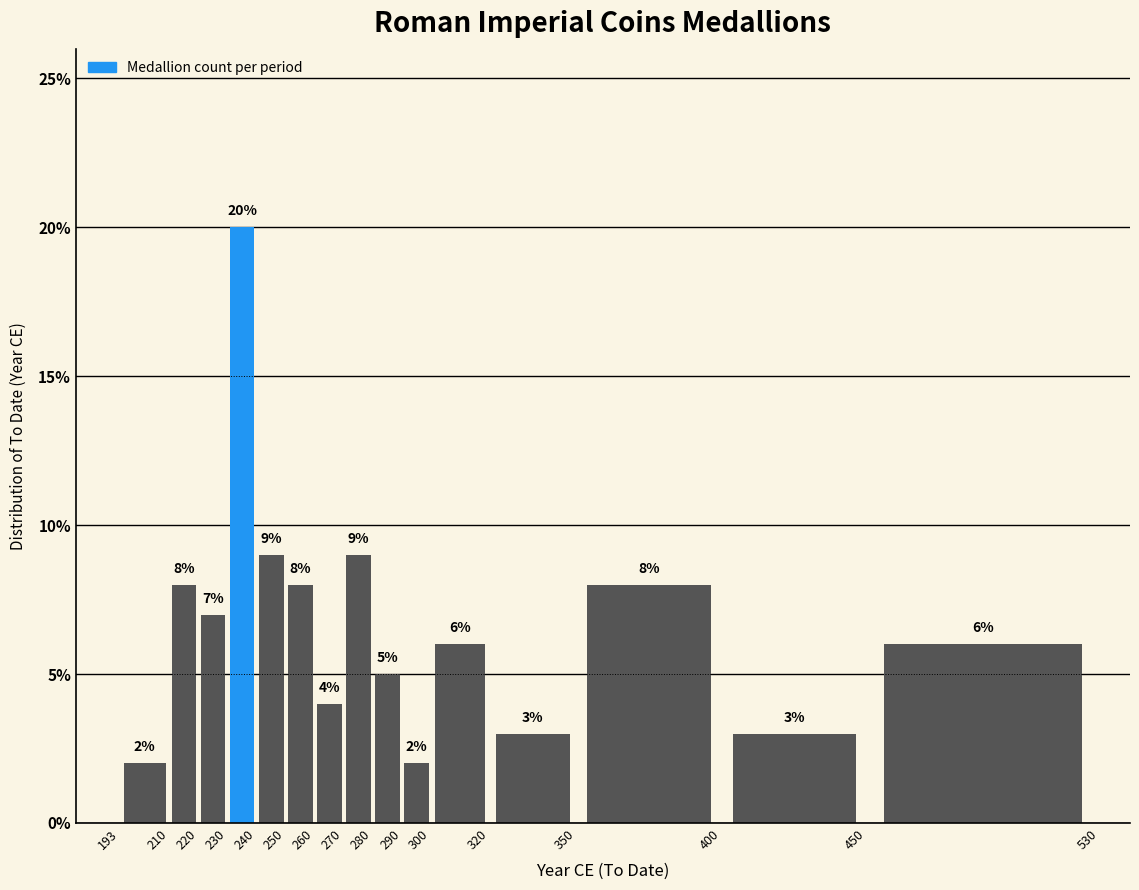

How tall is the bar that spans 250 to 260 on the x-axis?

8